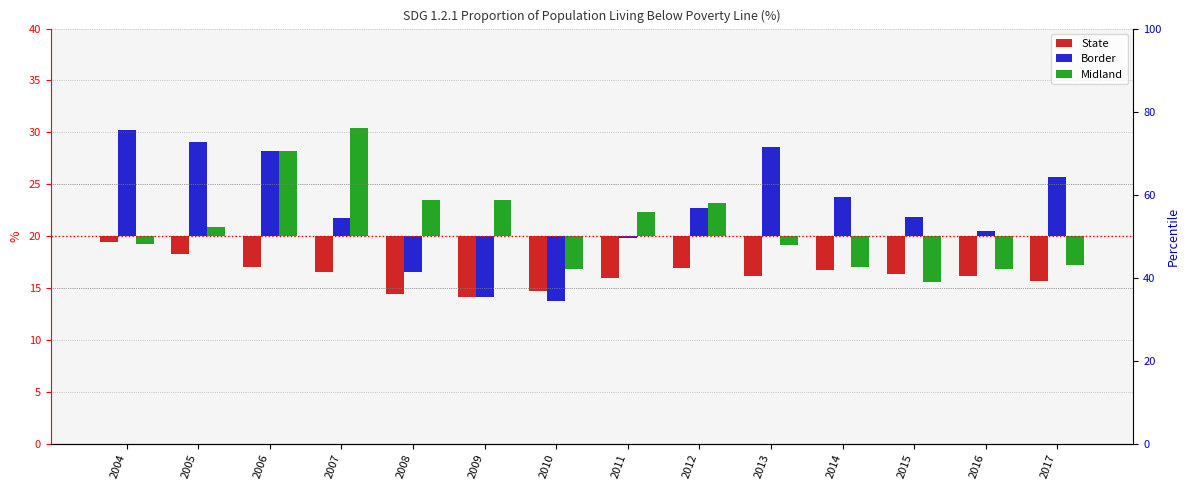

What is the approximate value of Midland at 2010?

-3.2